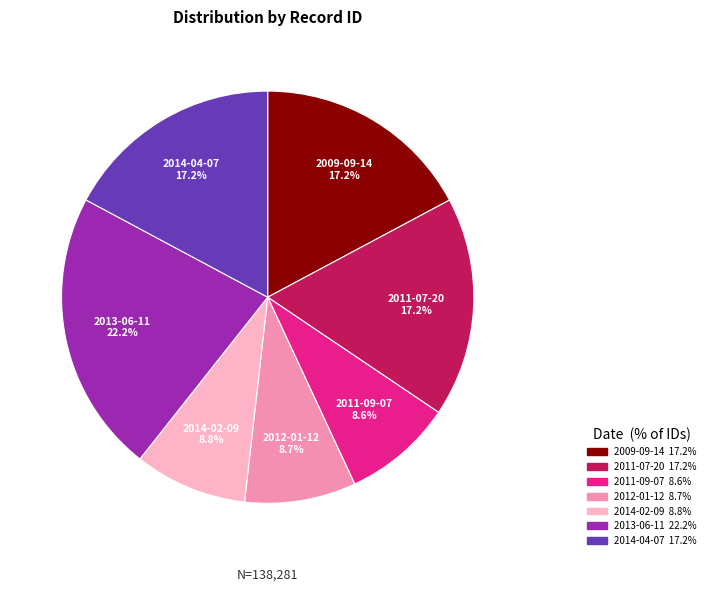

Is there a majority slice in this chart?

No